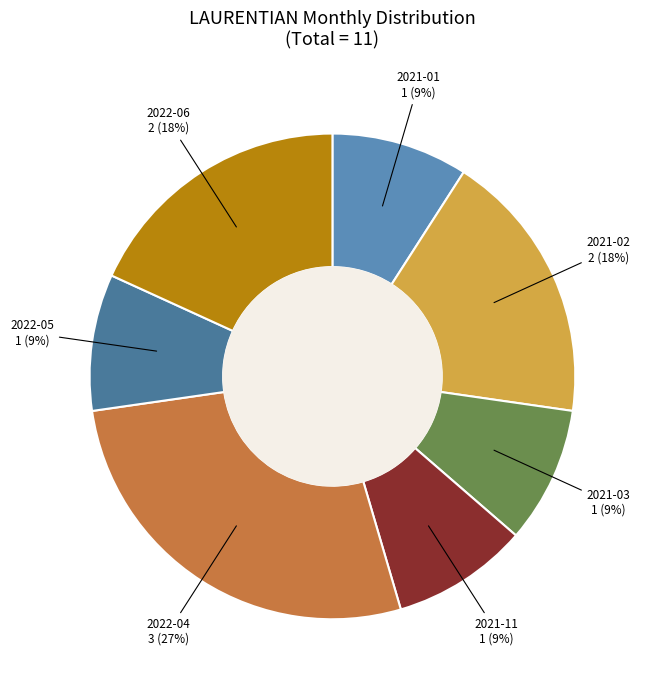

Is the sum of 2022-05 and 2021-02 greater than half?

No